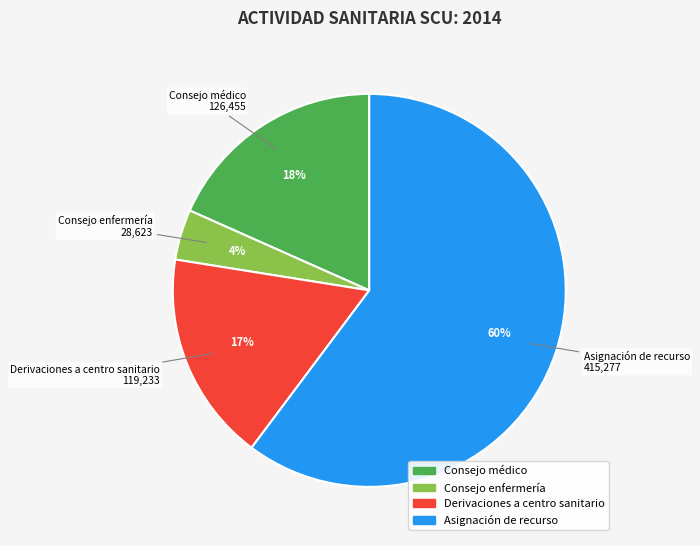

Which slice is the smallest?

Consejo enfermería